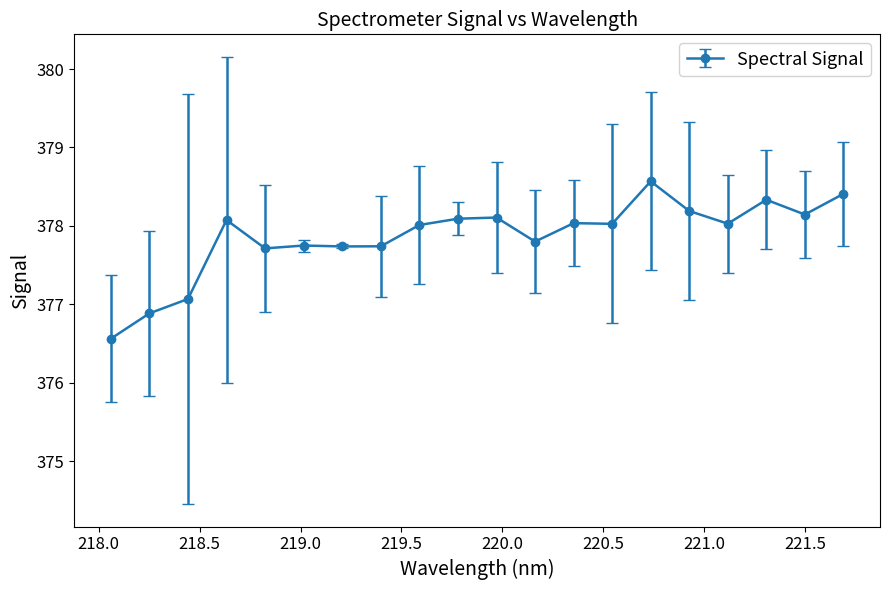

What is the greatest value displayed?

378.6